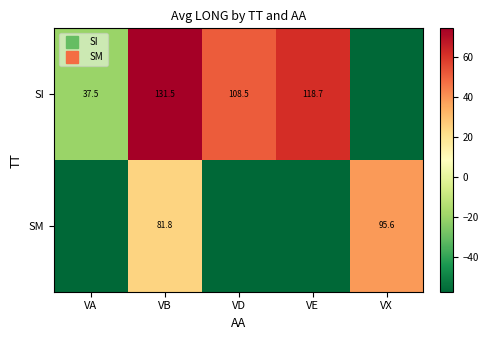

Rank the series by their maximum value, from lowest to highest.

SM, SI